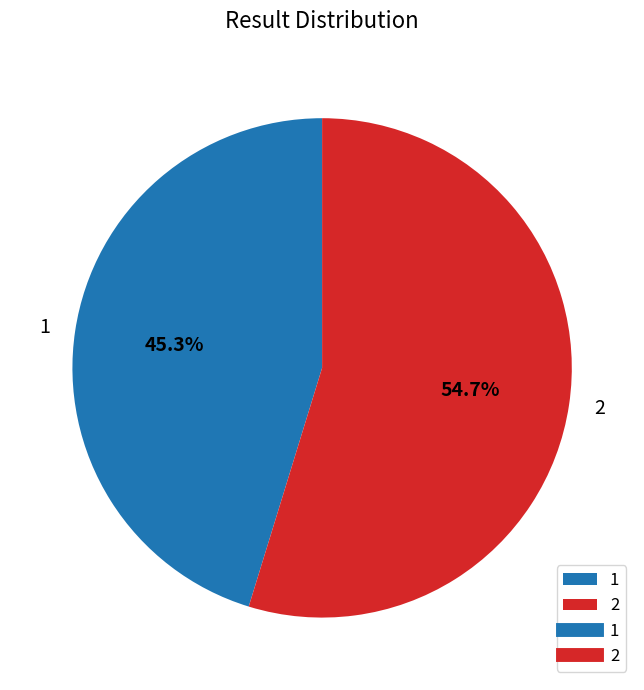

What is the smallest slice in the pie chart?

1